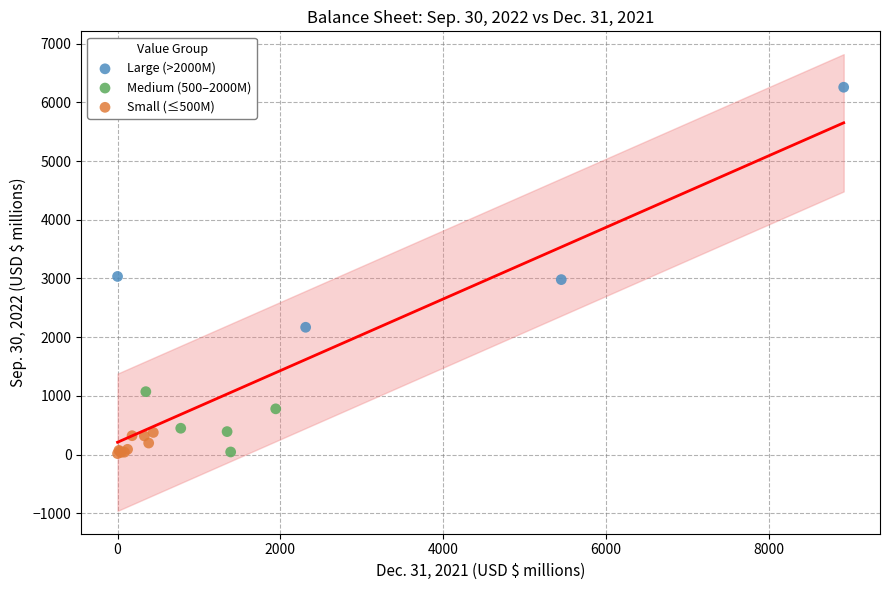

Which series reaches the maximum Y coordinate?

Large (>2000M)